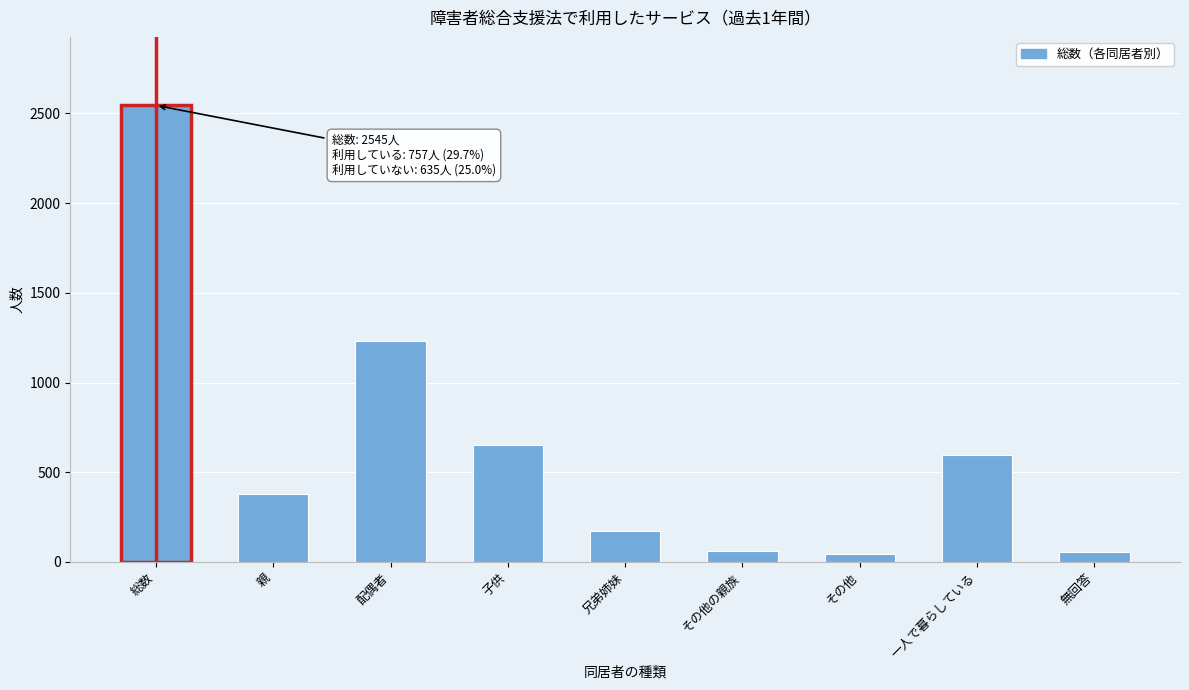

Which has a higher value, 兄弟姉妹 or その他の親族?

兄弟姉妹